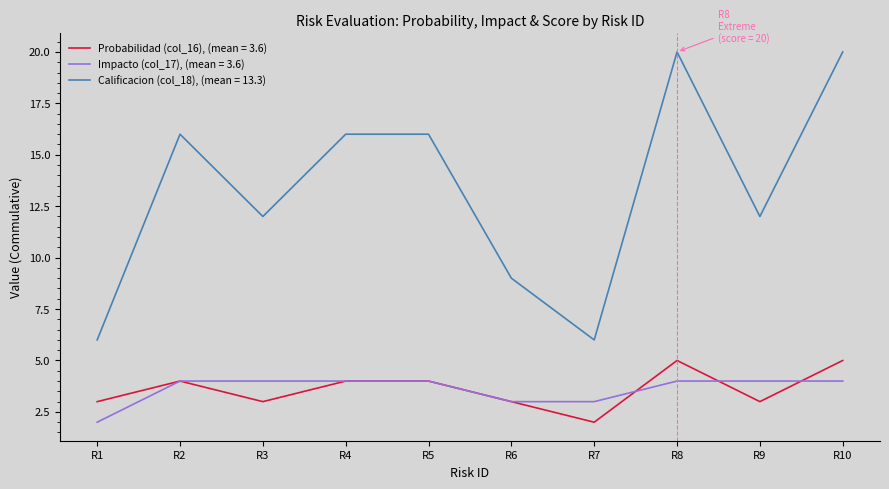

True or false: Impacto (col_17), (mean = 3.6) and Calificacion (col_18), (mean = 13.3) intersect in this chart.

False